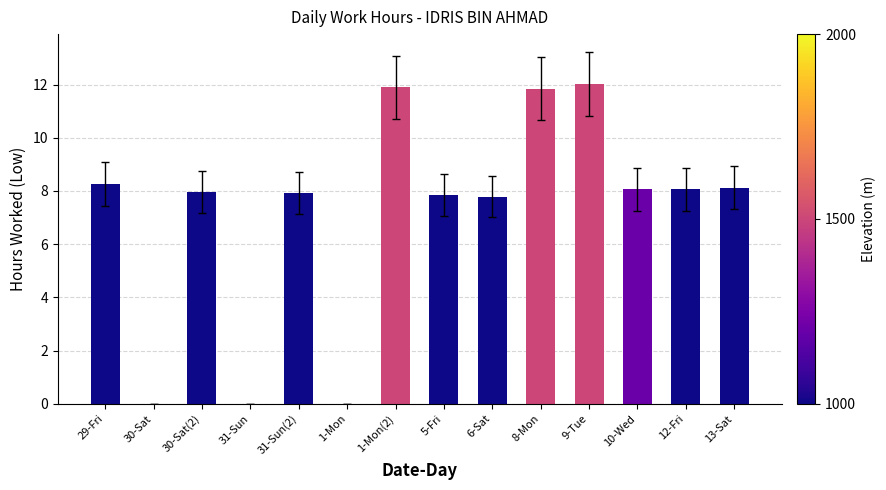

What is the change in value from 1-Mon to 1-Mon(2)?

+11.9